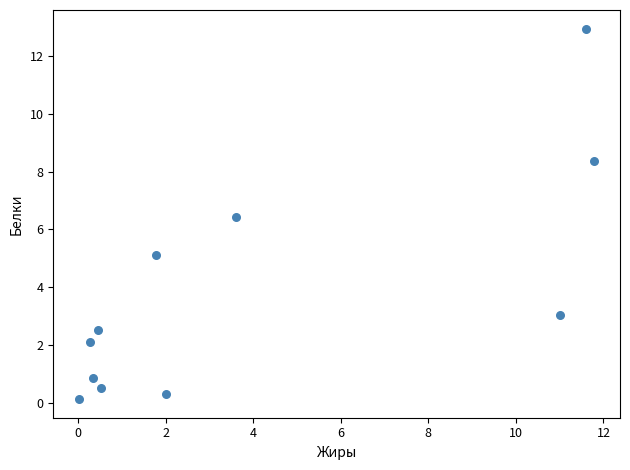

What is the average X value?

3.9